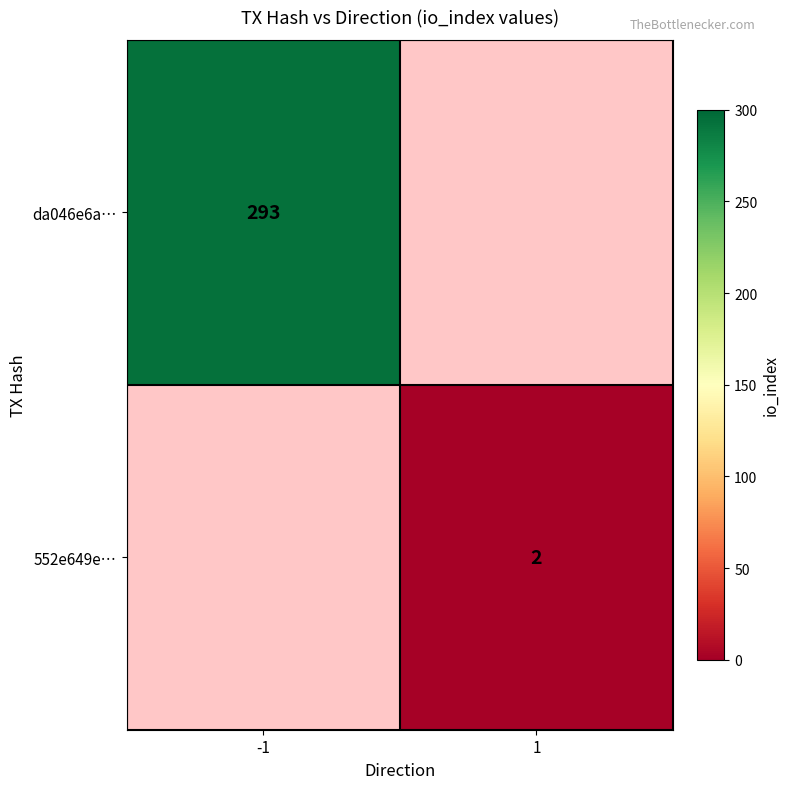

True or false: da046e6a… has a value of 460 at -1.

False